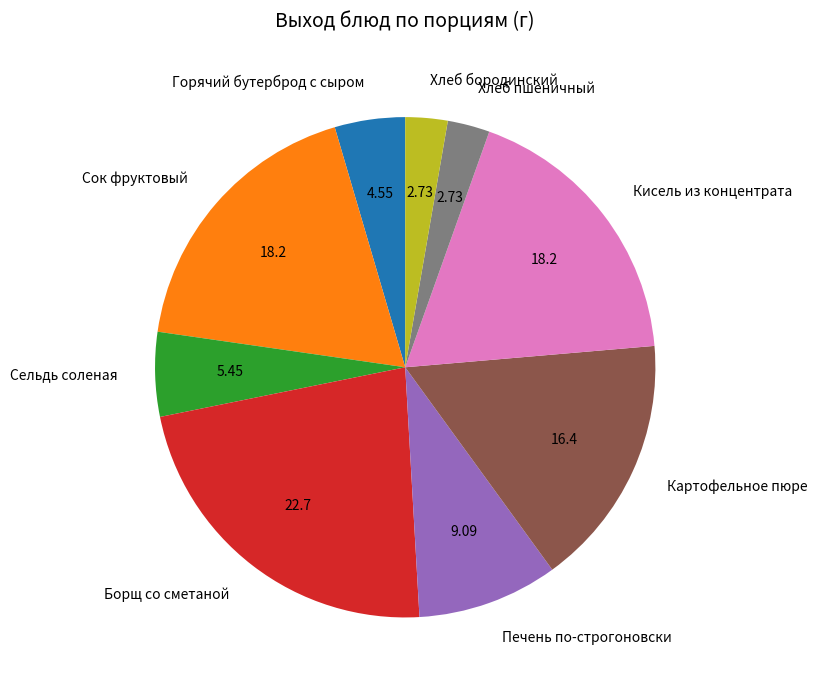

Which has a higher value, Хлеб пшеничный or Картофельное пюре?

Картофельное пюре